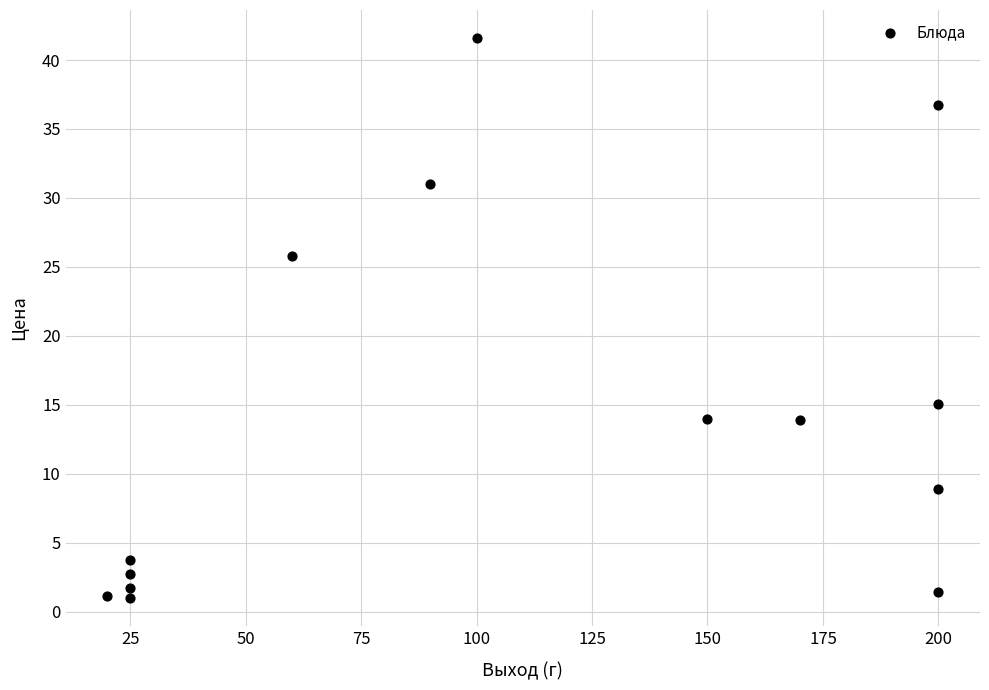

What is the range of Y values (max minus min)?

40.6